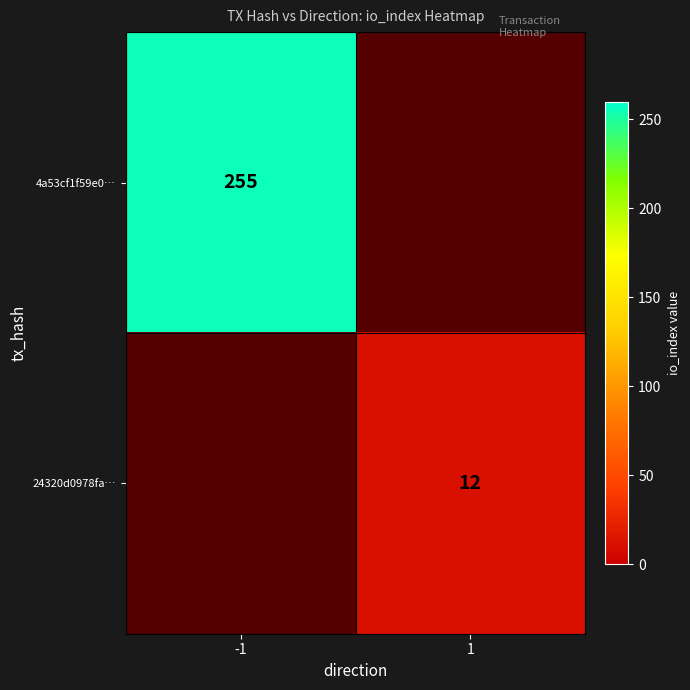

True or false: 4a53cf1f59e0… has a value of 433 at -1.

False